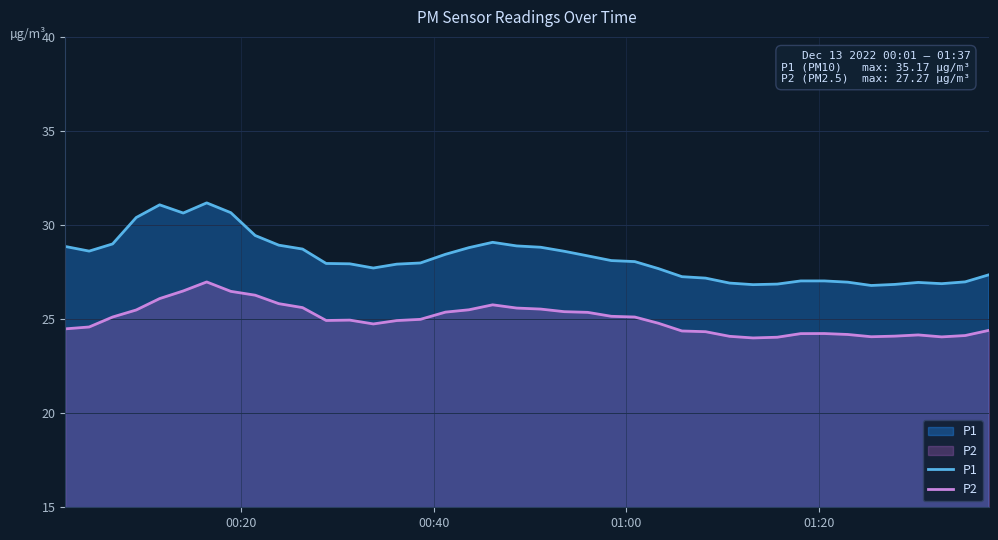

Which series has the largest range (max minus min)?

P1